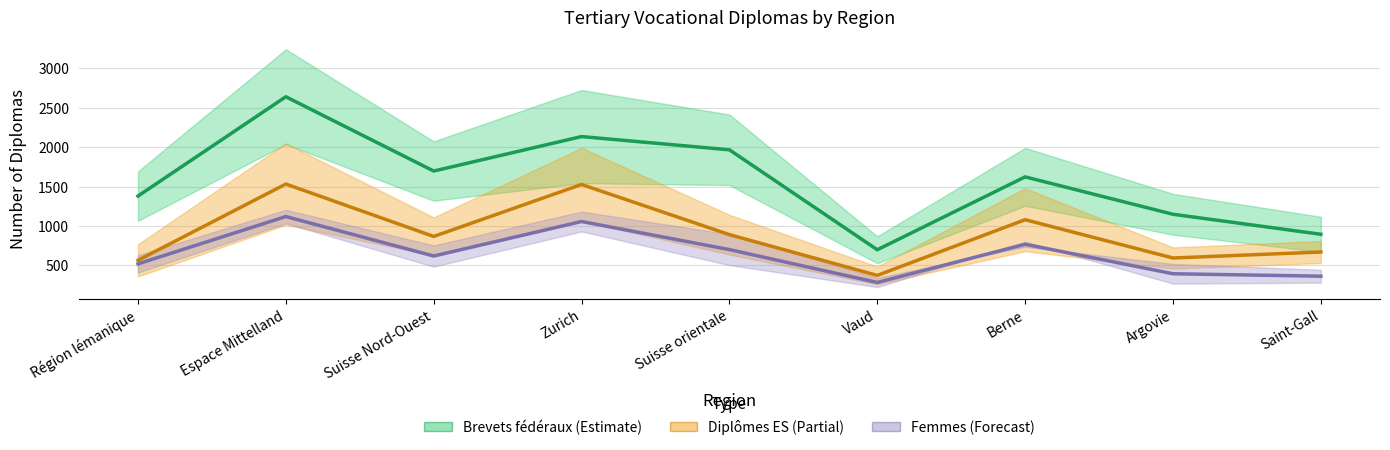

What position from the left is Berne?

7